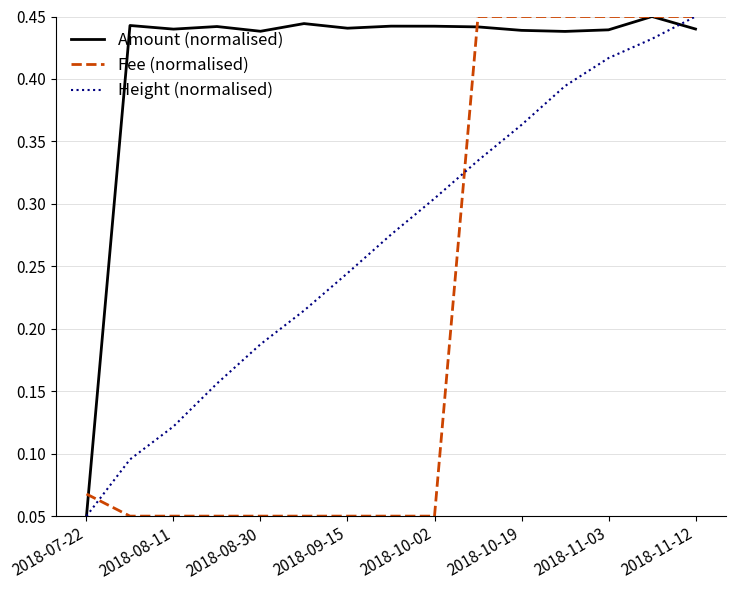

How many lines are shown in the chart?

3